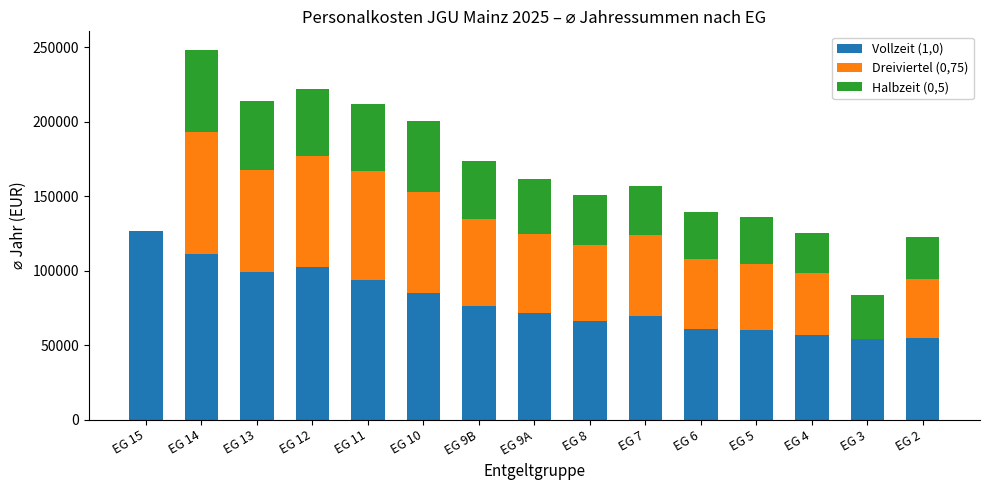

What are all the series names shown in the legend?

Vollzeit (1,0), Dreiviertel (0,75), Halbzeit (0,5)